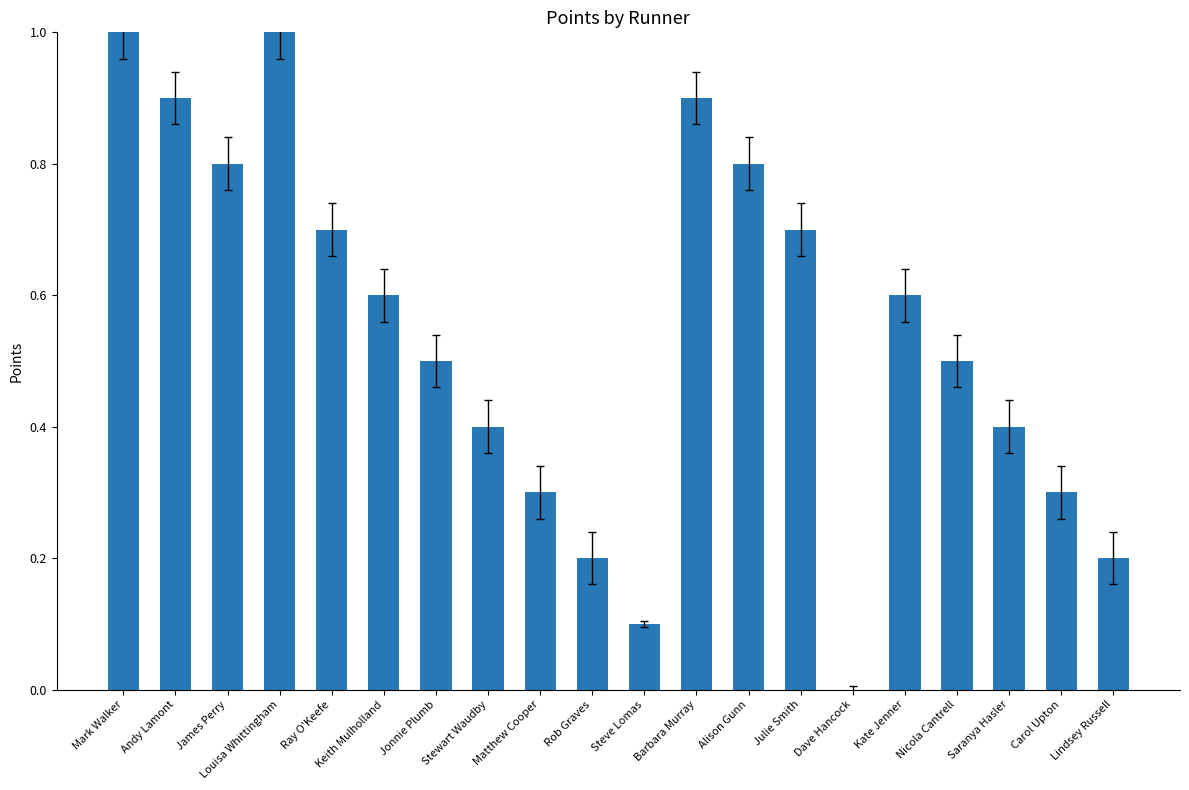

Between Matthew Cooper and Mark Walker, which is larger?

Mark Walker